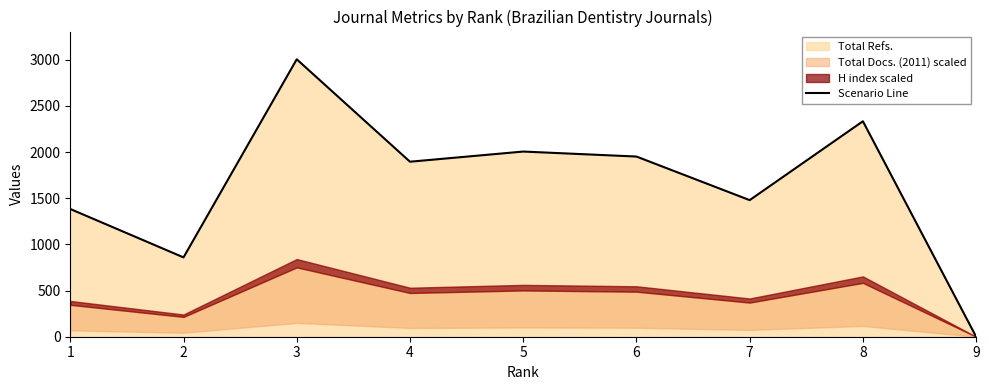

Does the chart display data point markers on the line(s)?

No